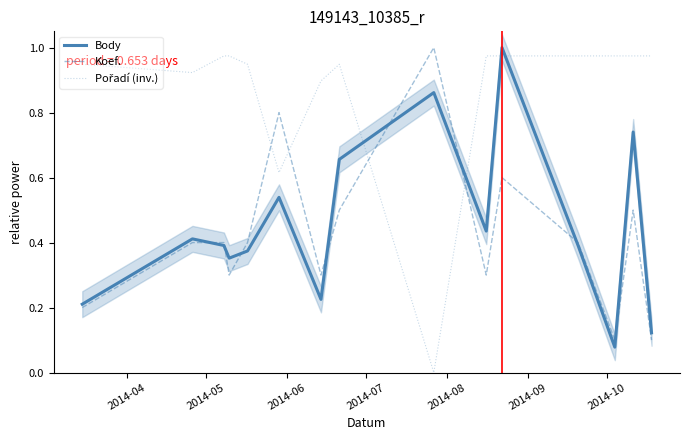

Between 2014-10 and 2014-06, which is larger?

2014-06